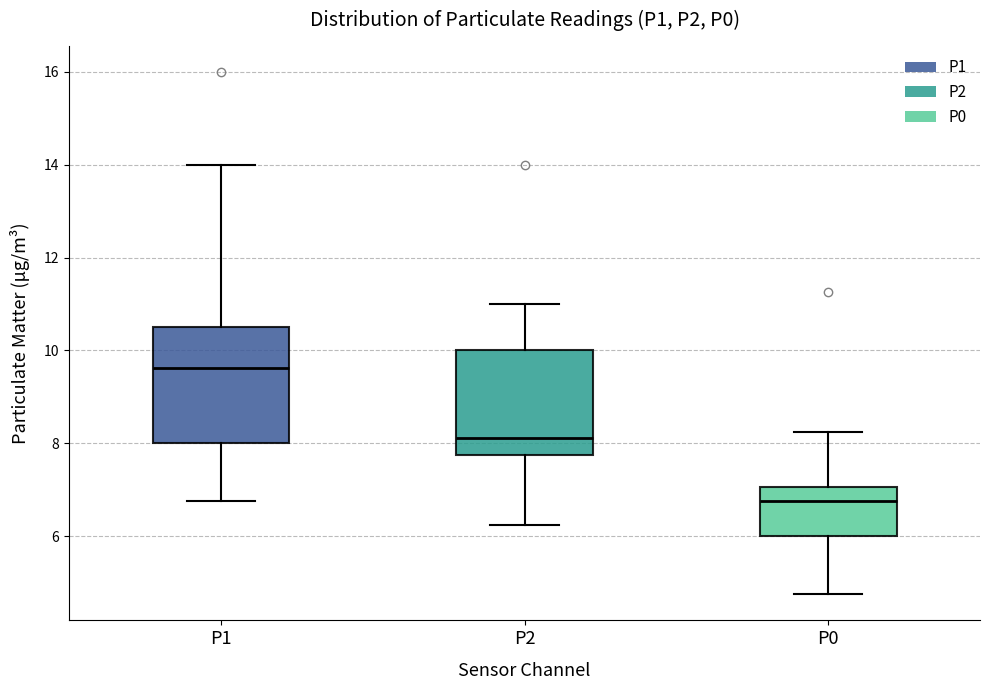

Which box is the tallest, from its lower edge to its upper edge?

P1